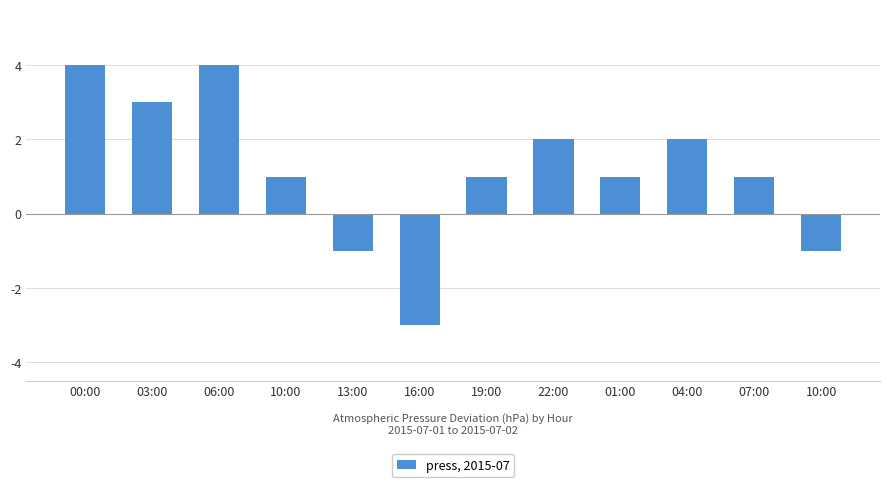

How many values are above zero?

9